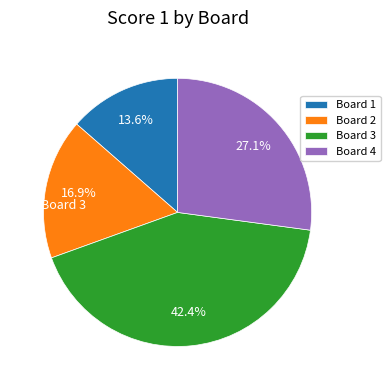

Does Board 3 account for over 50% of the chart?

No